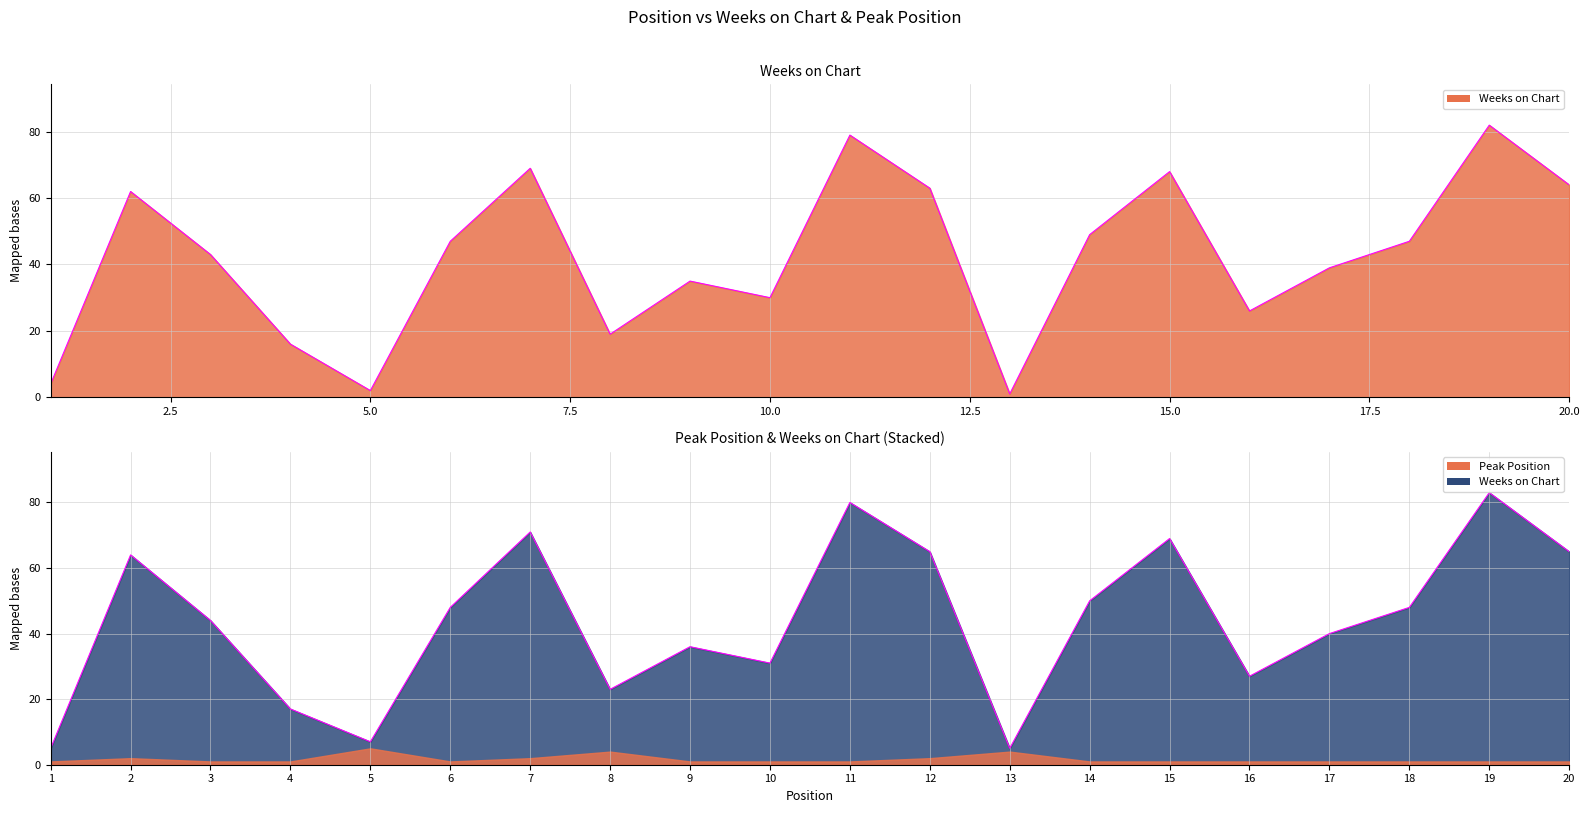

The value at 7 is 69. True or false?

True